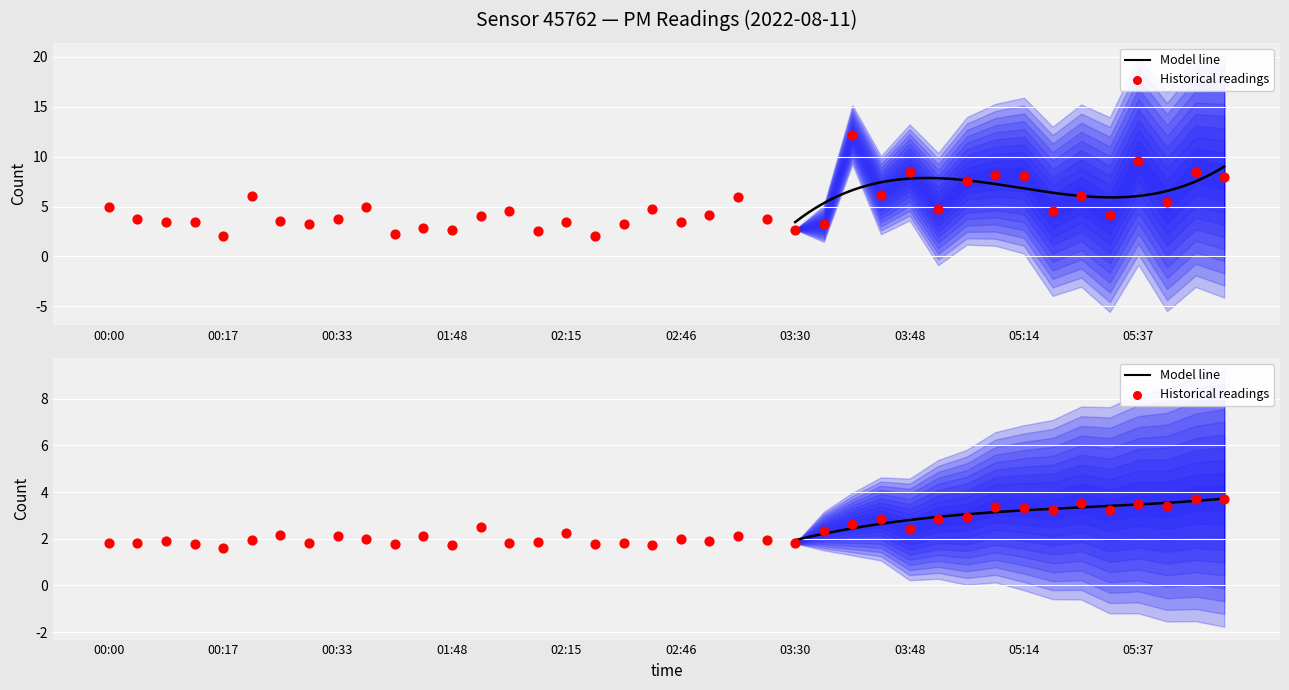

Which series has the widest spread of Y values?

P1